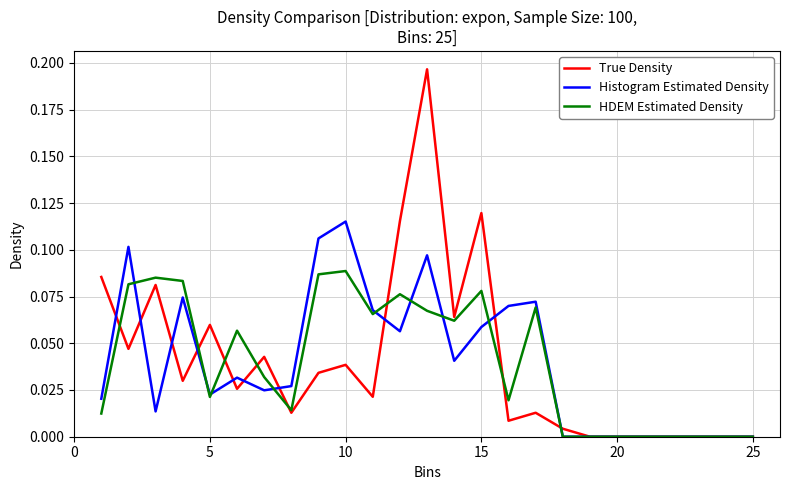

List the series in order of their peak value, highest first.

True Density, Histogram Estimated Density, HDEM Estimated Density